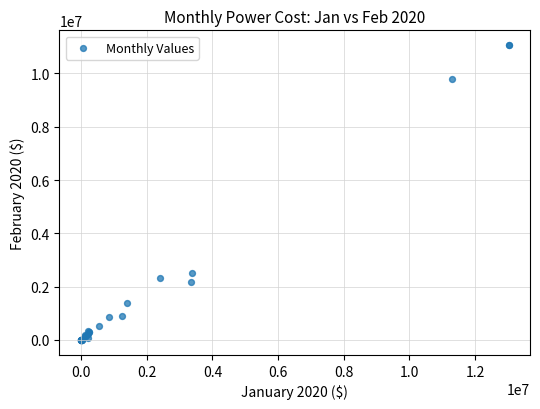

What Y value in the scatter plot is closest to 5527819?

2505206.7